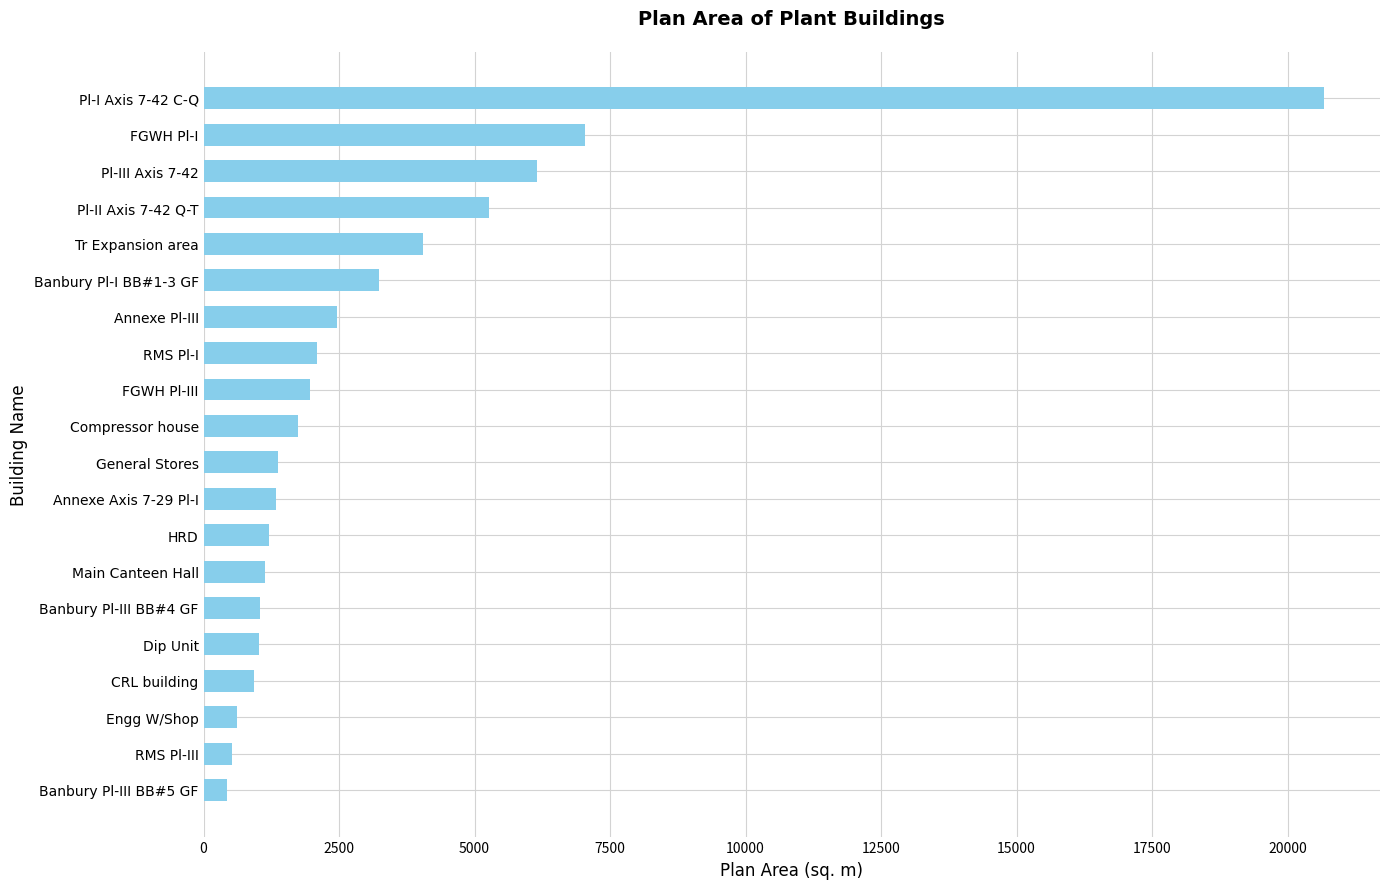

What is the average value?

3215.3